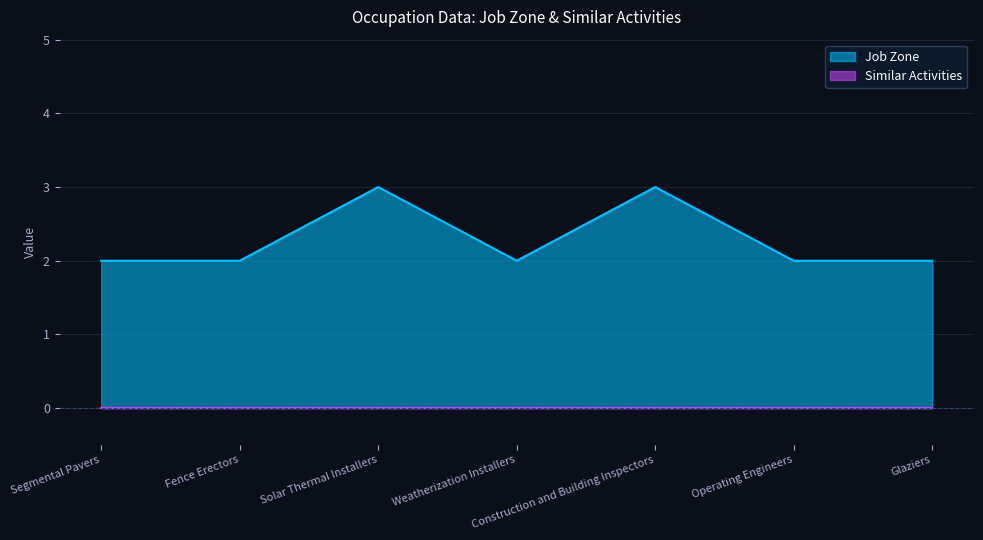

List the labels in order of value, largest first.

Solar Thermal Installers, Construction and Building Inspectors, Segmental Pavers, Fence Erectors, Weatherization Installers, Operating Engineers, Glaziers